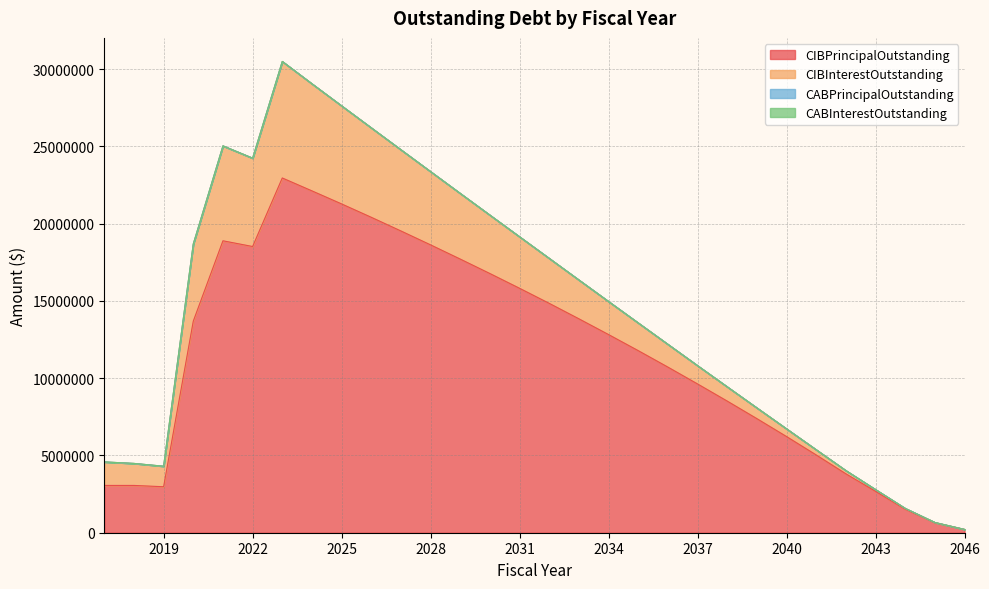

What is the difference between the maximum and minimum values in the CIBInterestOutstanding series?

7536050.3